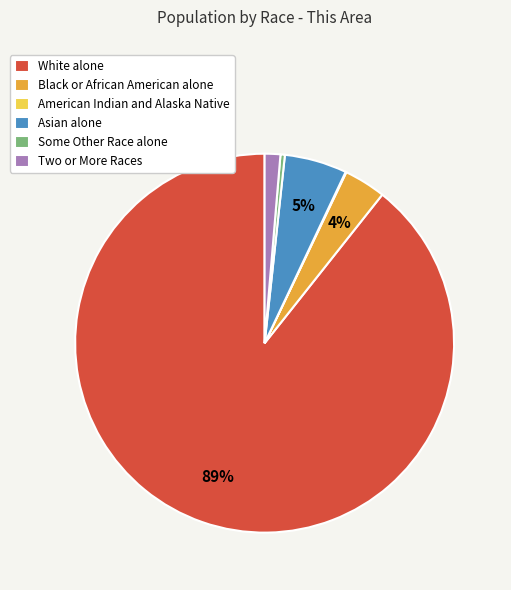

The Asian alone slice represents 1% of the pie. True or false?

False